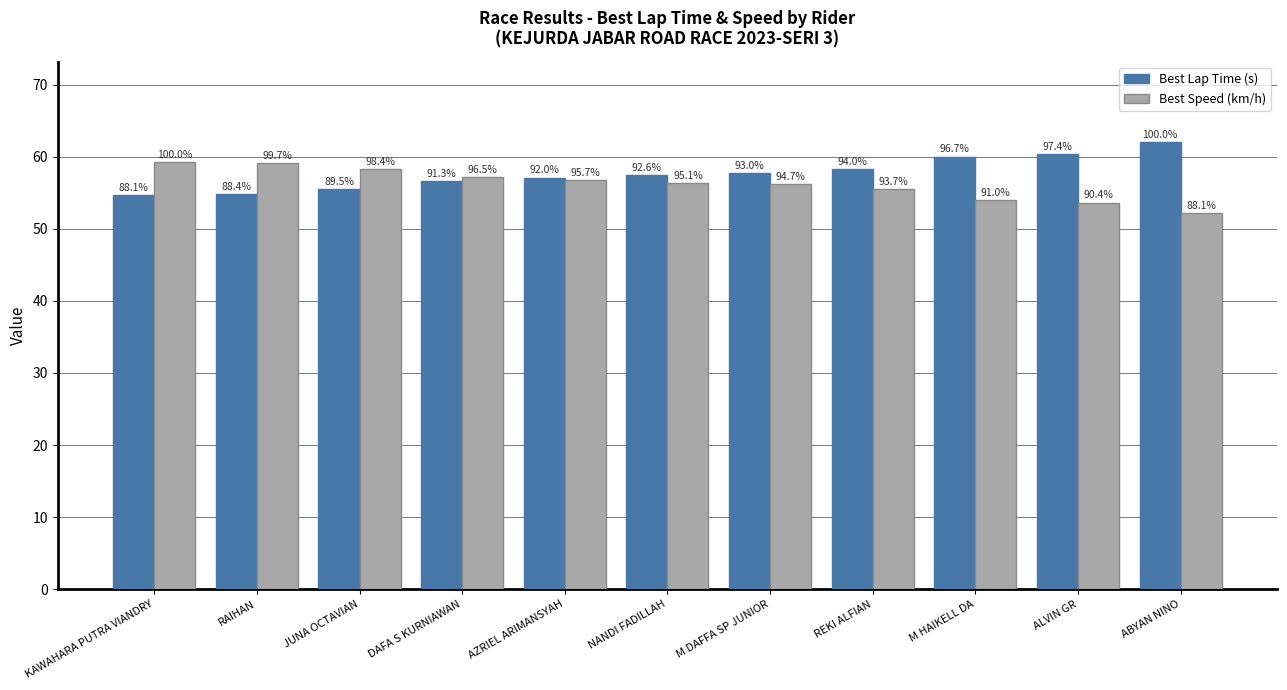

What position from the right is NANDI FADILLAH?

6